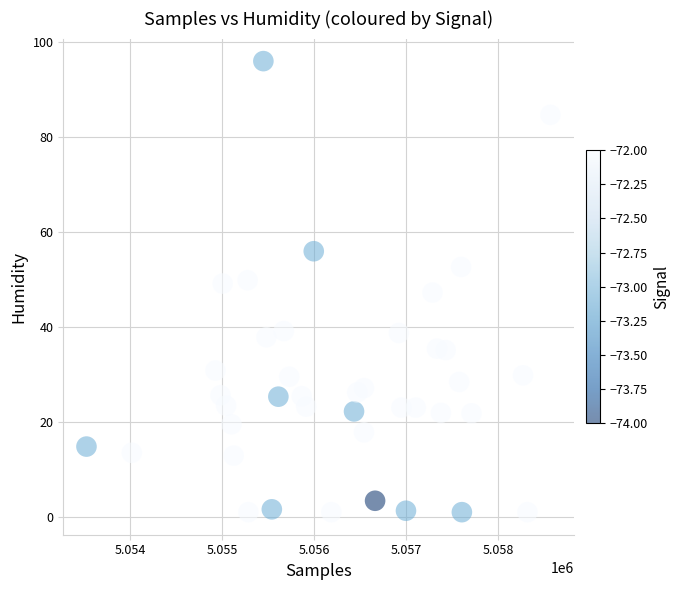

What is the range of Y values (max minus min)?

94.9